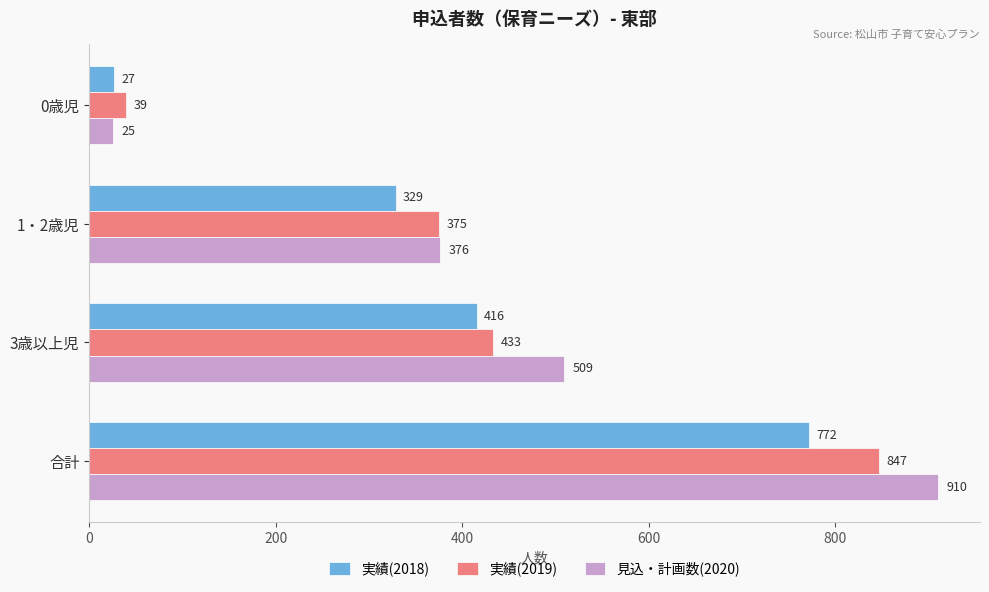

What is the average value of the 実績(2019) series?

424